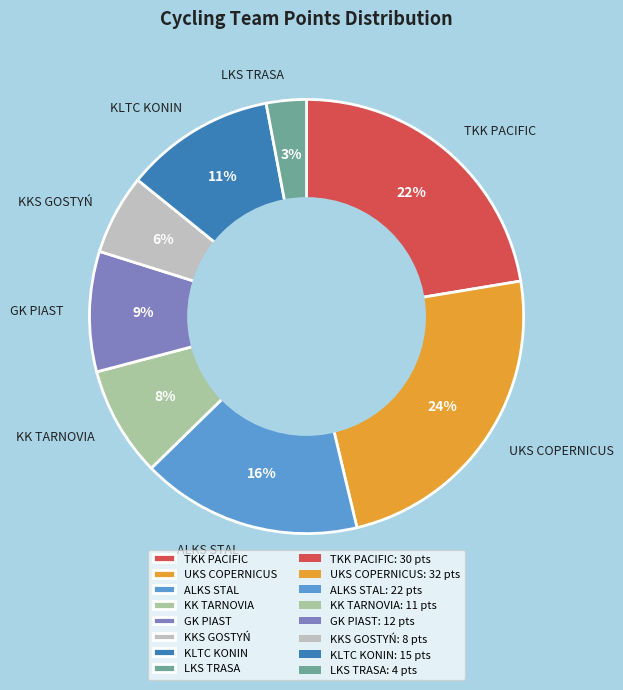

Do GK PIAST and KK TARNOVIA together represent more than half of the pie?

No